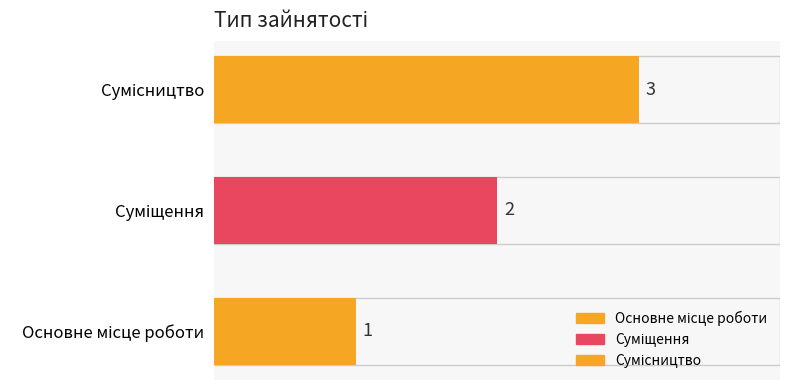

Count the values in the range 1 to 3.

3